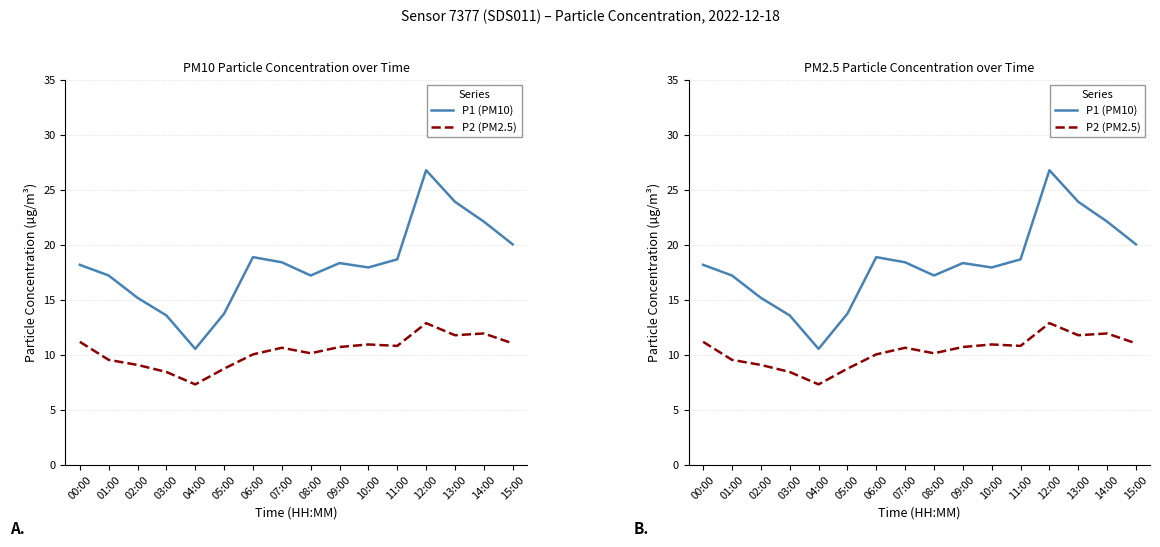

What is the sum of the P2 (PM2.5) values at 08:00 and 01:00?

19.7